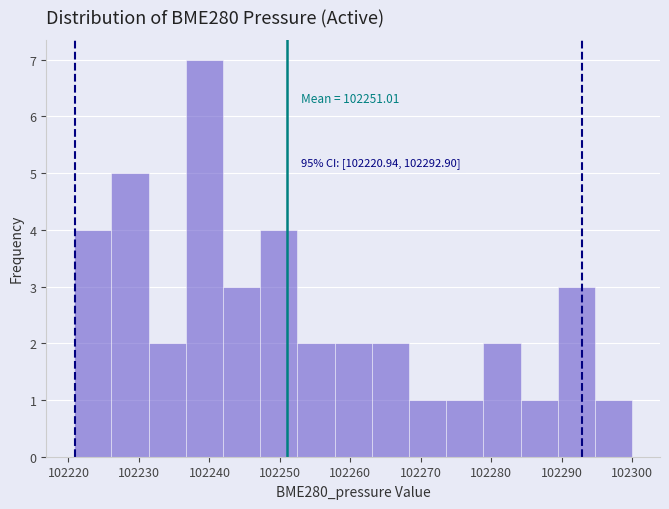

Which range on the x-axis has the tallest bar?

102237 to 102242